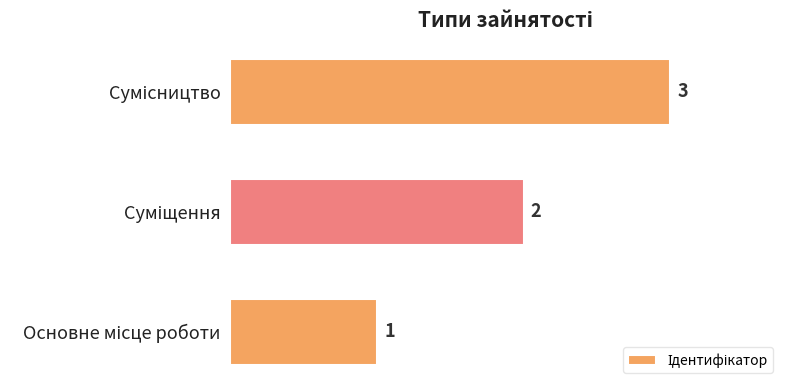

What is the sum of all values?

6